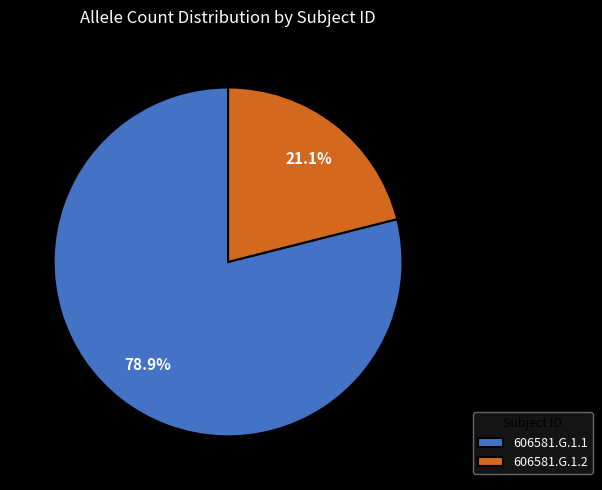

Do 606581.G.1.2 and 606581.G.1.1 together represent more than half of the pie?

Yes